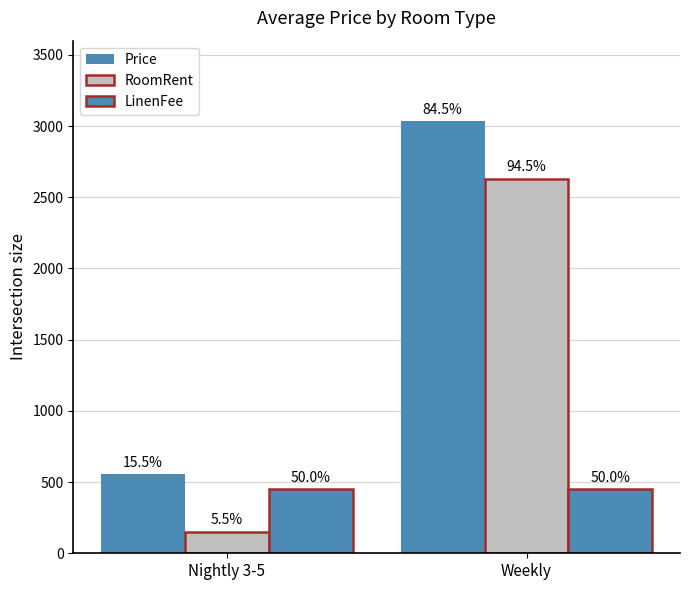

How many bars are there in total?

6